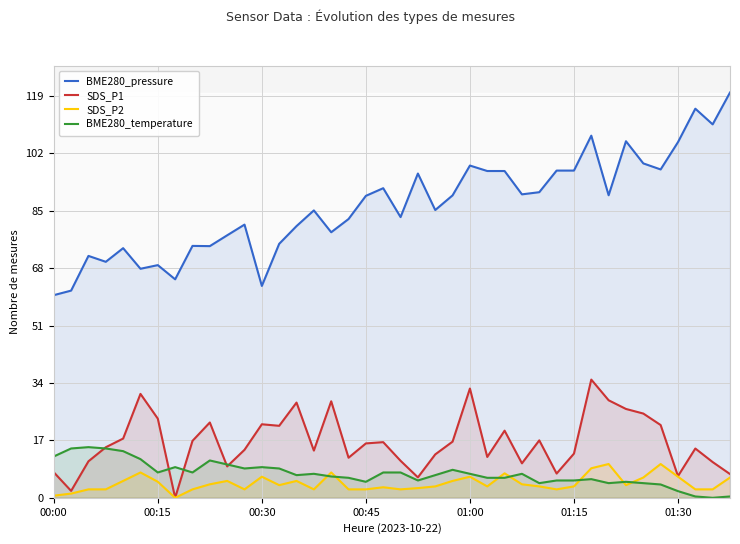

True or false: BME280_temperature and SDS_P1 cross at least once.

True